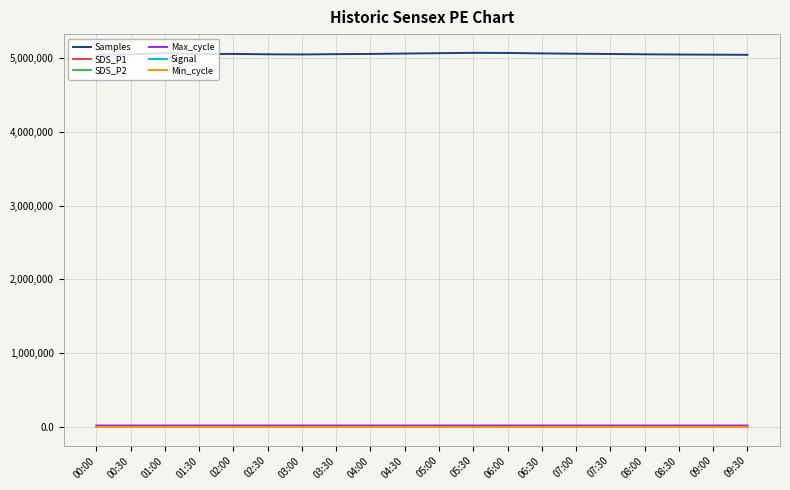

The value of Samples at 03:00 is 5048000.0. True or false?

True